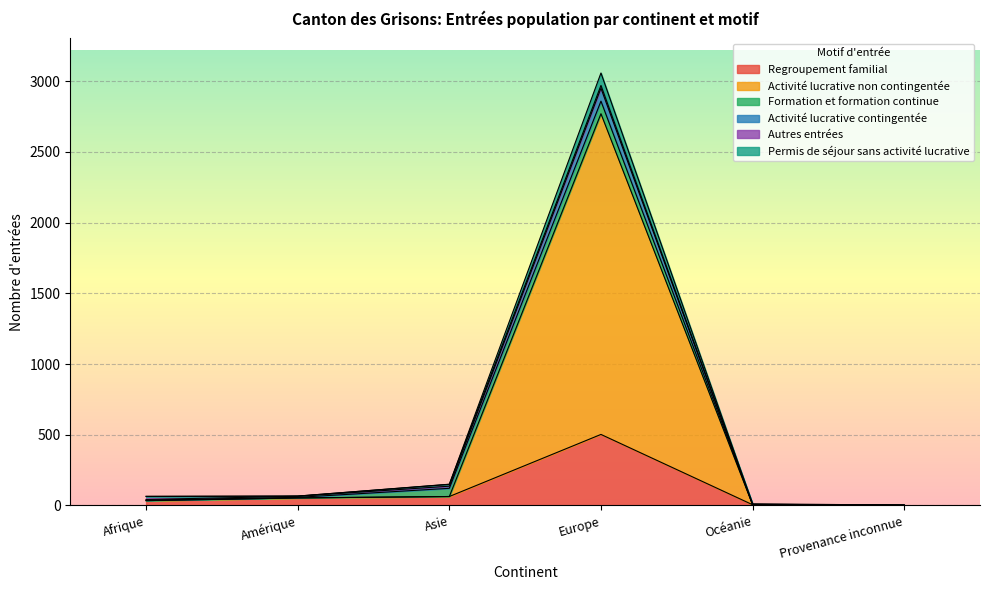

List the labels in order of Regroupement familial value, largest first.

Europe, Asie, Amérique, Afrique, Océanie, Provenance inconnue